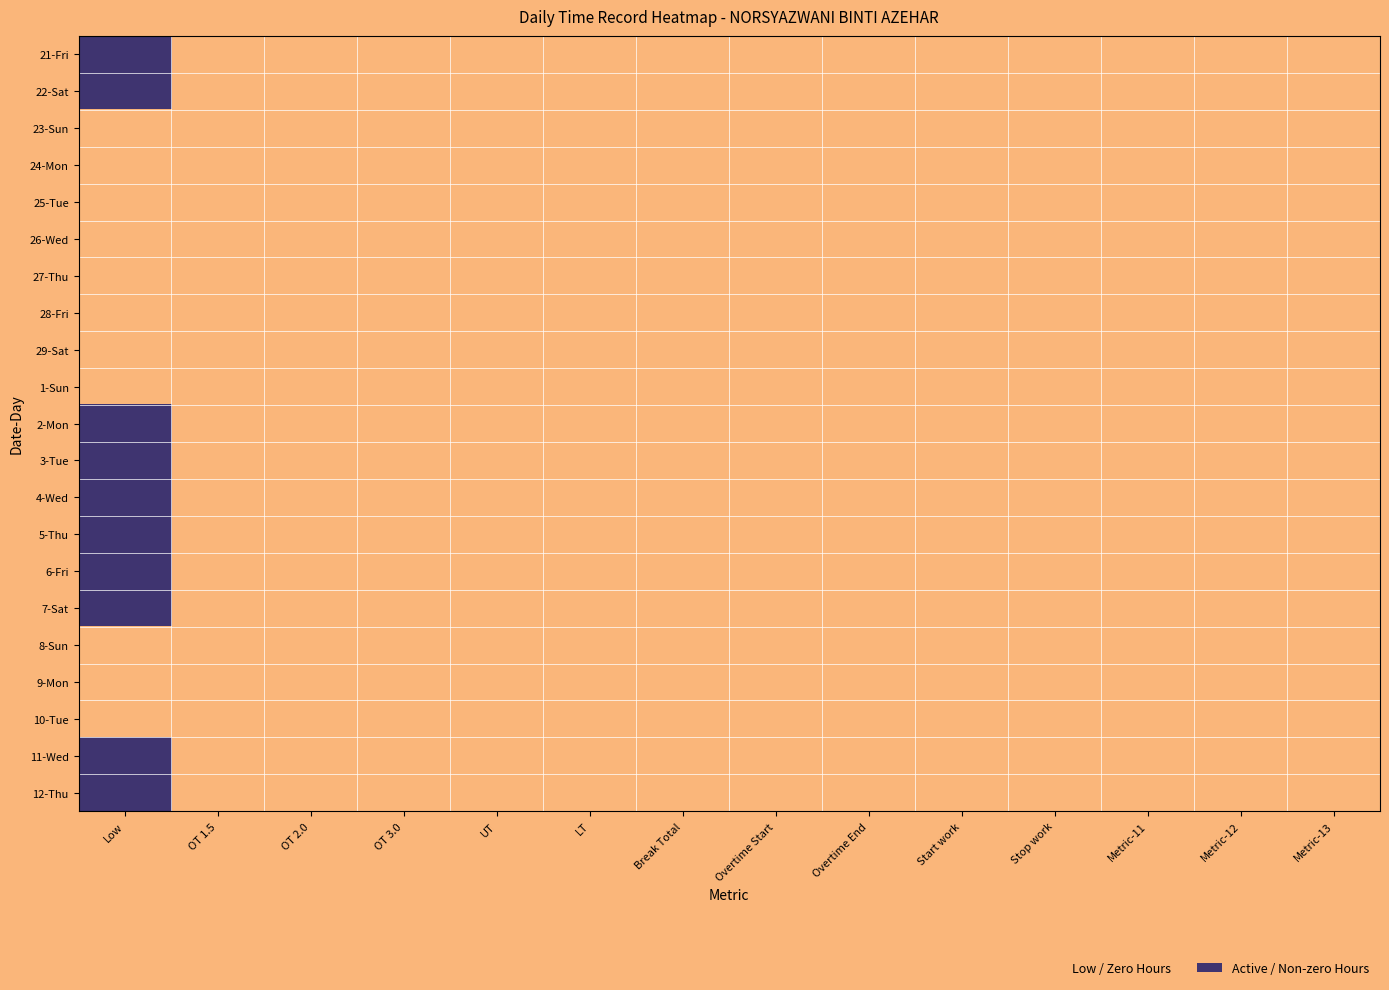

Reading right to left, extract all data points from this chart.

21-Fri: 13=0.0	12=0.0	11=0.0	10=0.0	9=0.0	8=0.0	7=0.0	6=0.0	5=0.0	4=0.0	3=0.0	2=0.0	1=0.0	0=12.2
22-Sat: 13=0.0	12=0.0	11=0.0	10=0.0	9=0.0	8=0.0	7=0.0	6=0.0	5=0.0	4=0.0	3=0.0	2=0.0	1=0.0	0=6.0
23-Sun: 13=0.0	12=0.0	11=0.0	10=0.0	9=0.0	8=0.0	7=0.0	6=0.0	5=0.0	4=0.0	3=0.0	2=0.0	1=0.0	0=0.0
24-Mon: 13=0.0	12=0.0	11=0.0	10=0.0	9=0.0	8=0.0	7=0.0	6=0.0	5=0.0	4=0.0	3=0.0	2=0.0	1=0.0	0=0.0
25-Tue: 13=0.0	12=0.0	11=0.0	10=0.0	9=0.0	8=0.0	7=0.0	6=0.0	5=0.0	4=0.0	3=0.0	2=0.0	1=0.0	0=0.0
26-Wed: 13=0.0	12=0.0	11=0.0	10=0.0	9=0.0	8=0.0	7=0.0	6=0.0	5=0.0	4=0.0	3=0.0	2=0.0	1=0.0	0=0.0
27-Thu: 13=0.0	12=0.0	11=0.0	10=0.0	9=0.0	8=0.0	7=0.0	6=0.0	5=0.0	4=0.0	3=0.0	2=0.0	1=0.0	0=0.0
28-Fri: 13=0.0	12=0.0	11=0.0	10=0.0	9=0.0	8=0.0	7=0.0	6=0.0	5=0.0	4=0.0	3=0.0	2=0.0	1=0.0	0=0.0
29-Sat: 13=0.0	12=0.0	11=0.0	10=0.0	9=0.0	8=0.0	7=0.0	6=0.0	5=0.0	4=0.0	3=0.0	2=0.0	1=0.0	0=0.0
1-Sun: 13=0.0	12=0.0	11=0.0	10=0.0	9=0.0	8=0.0	7=0.0	6=0.0	5=0.0	4=0.0	3=0.0	2=0.0	1=0.0	0=0.0
2-Mon: 13=0.0	12=0.0	11=0.0	10=0.0	9=0.0	8=0.0	7=0.0	6=0.0	5=0.0	4=0.0	3=0.0	2=0.0	1=0.0	0=12.1
3-Tue: 13=0.0	12=0.0	11=0.0	10=0.0	9=0.0	8=0.0	7=0.0	6=0.0	5=0.0	4=0.0	3=0.0	2=0.0	1=0.0	0=12.2
4-Wed: 13=0.0	12=0.0	11=0.0	10=0.0	9=0.0	8=0.0	7=0.0	6=0.0	5=0.0	4=0.0	3=0.0	2=0.0	1=0.0	0=12.1
5-Thu: 13=0.0	12=0.0	11=0.0	10=0.0	9=0.0	8=0.0	7=0.0	6=0.0	5=0.0	4=0.0	3=0.0	2=0.0	1=0.0	0=12.1
6-Fri: 13=0.0	12=0.0	11=0.0	10=0.0	9=0.0	8=0.0	7=0.0	6=0.0	5=0.0	4=0.0	3=0.0	2=0.0	1=0.0	0=12.2
7-Sat: 13=0.0	12=0.0	11=0.0	10=0.0	9=0.0	8=0.0	7=0.0	6=0.0	5=0.0	4=0.0	3=0.0	2=0.0	1=0.0	0=12.3
8-Sun: 13=0.0	12=0.0	11=0.0	10=0.0	9=0.0	8=0.0	7=0.0	6=0.0	5=0.0	4=0.0	3=0.0	2=0.0	1=0.0	0=0.0
9-Mon: 13=0.0	12=0.0	11=0.0	10=0.0	9=0.0	8=0.0	7=0.0	6=0.0	5=0.0	4=0.0	3=0.0	2=0.0	1=0.0	0=0.0
10-Tue: 13=0.0	12=0.0	11=0.0	10=0.0	9=0.0	8=0.0	7=0.0	6=0.0	5=0.0	4=0.0	3=0.0	2=0.0	1=0.0	0=0.0
11-Wed: 13=0.0	12=0.0	11=0.0	10=0.0	9=0.0	8=0.0	7=0.0	6=0.0	5=0.0	4=0.0	3=0.0	2=0.0	1=0.0	0=8.2
12-Thu: 13=0.0	12=0.0	11=0.0	10=0.0	9=0.0	8=0.0	7=0.0	6=0.0	5=0.0	4=0.0	3=0.0	2=0.0	1=0.0	0=8.4